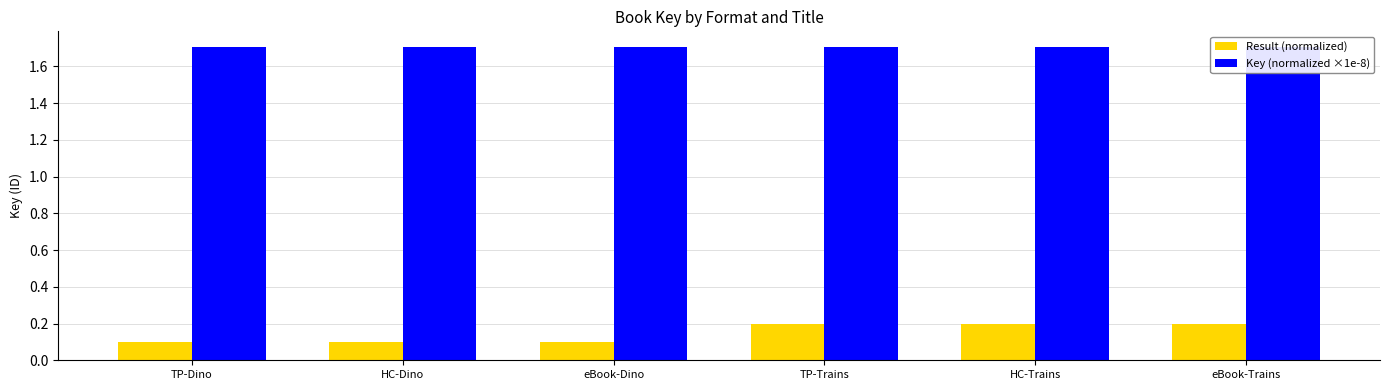

What is the value of the Result (normalized) bar at the 1st from the left?

0.1